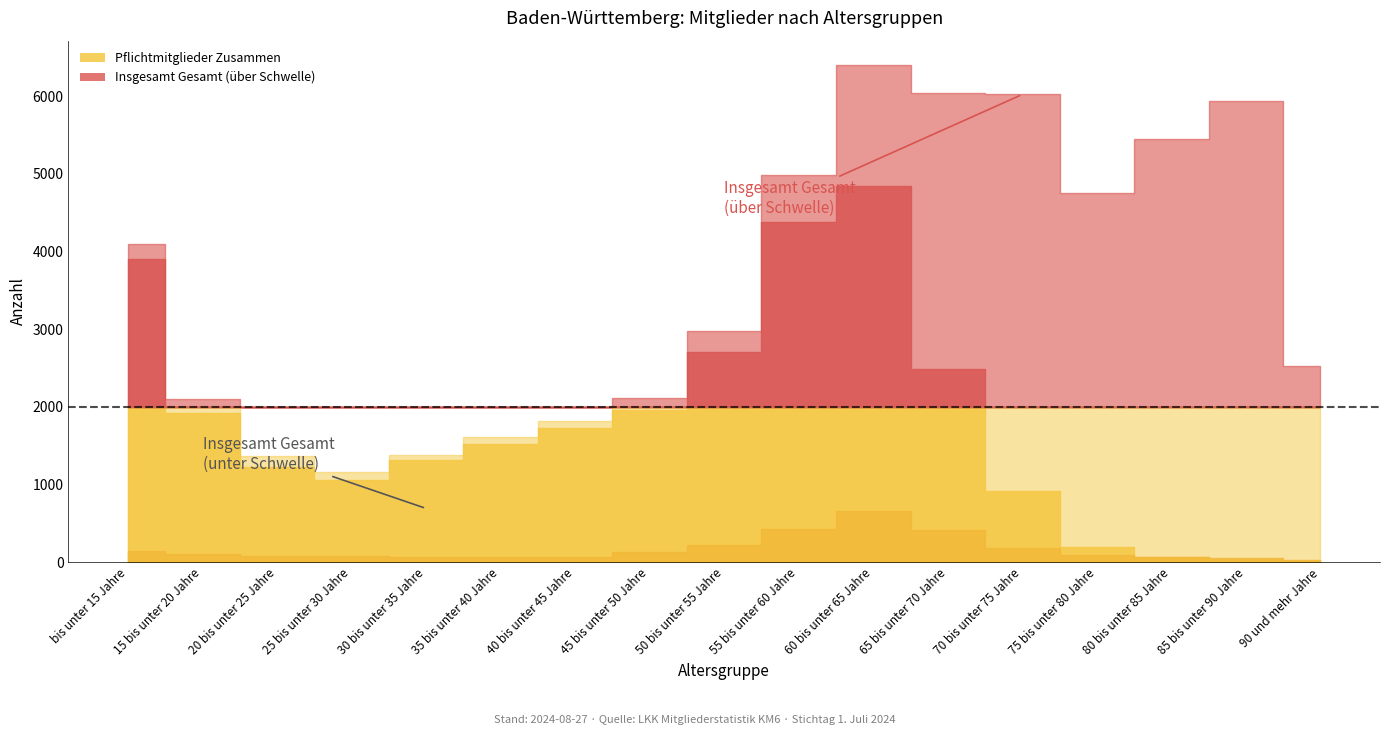

True or false: Rentner Zusammen (Mitgl.) has a value of 3106 at 80 bis unter 85 Jahre.

False